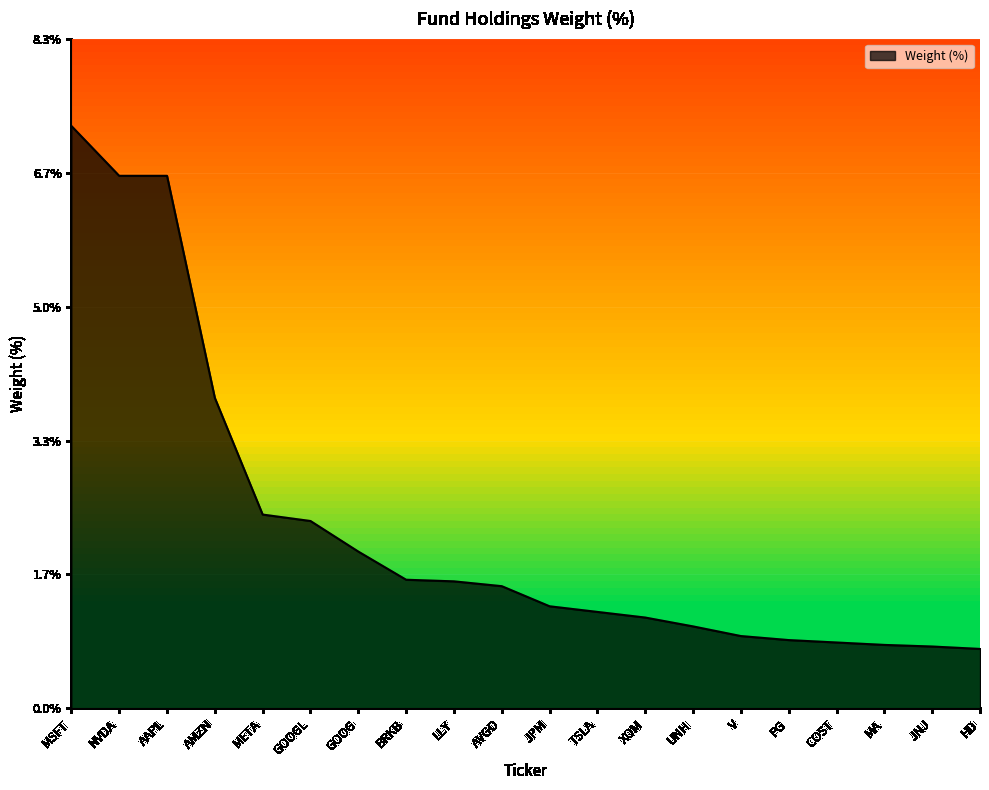

What is the average value?

2.3